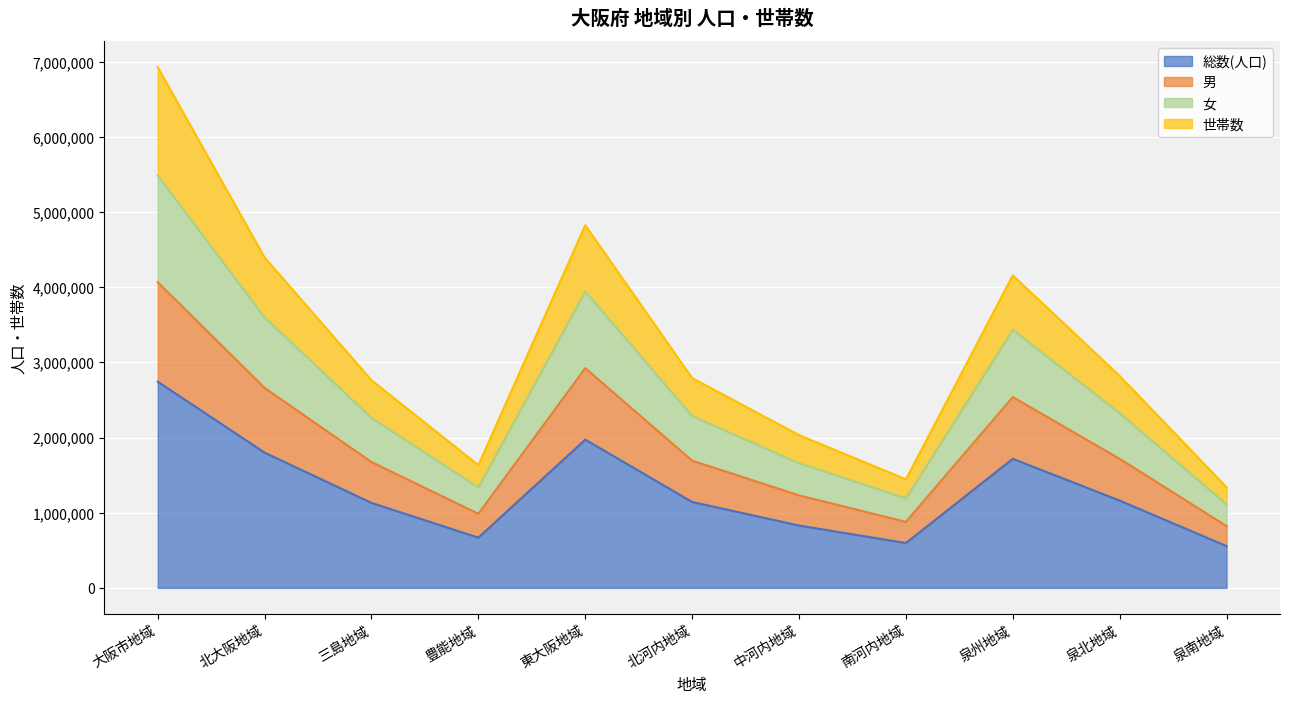

At which label does 総数(人口) reach its peak?

大阪市地域